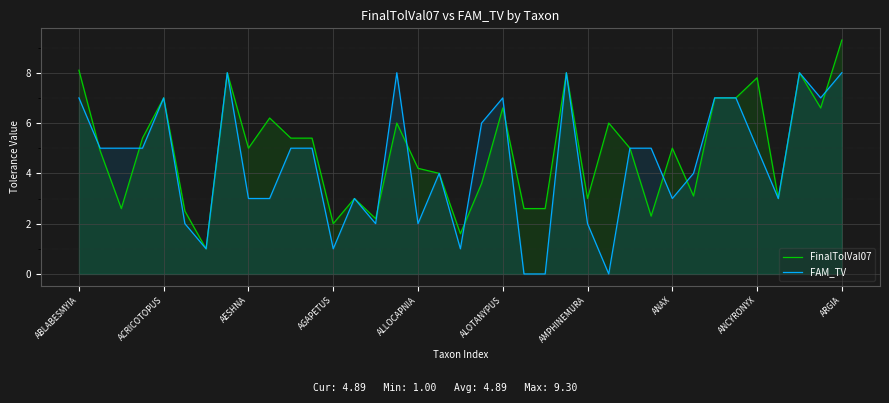

What is the spread (max minus min) of values at ARGIA?

1.3